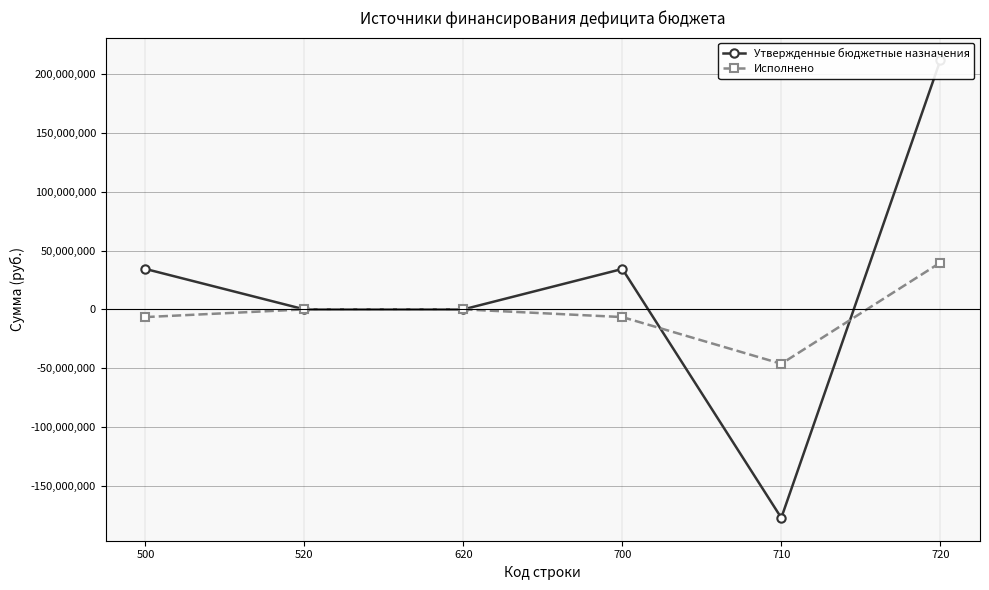

Rank the series at 710 from lowest to highest value.

Утвержденные бюджетные назначения, Исполнено